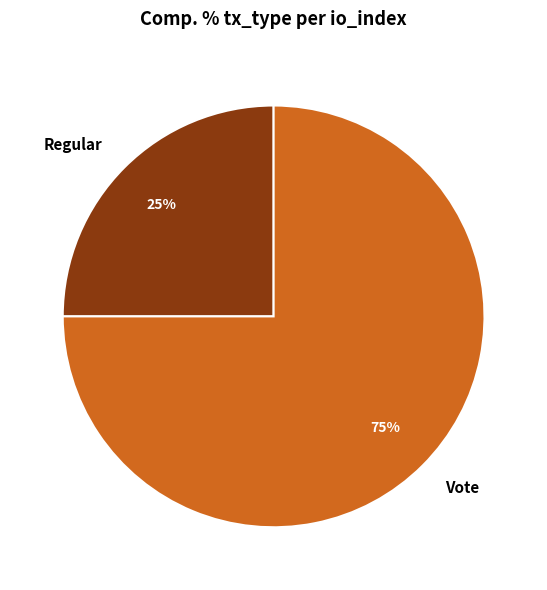

What percentage is the Regular slice, to the nearest percent?

25%